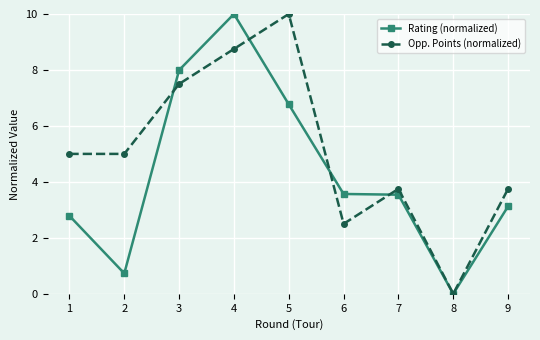

Between which two adjacent categories do Opp. Points (normalized) and Rating (normalized) first intersect?

2 and 3